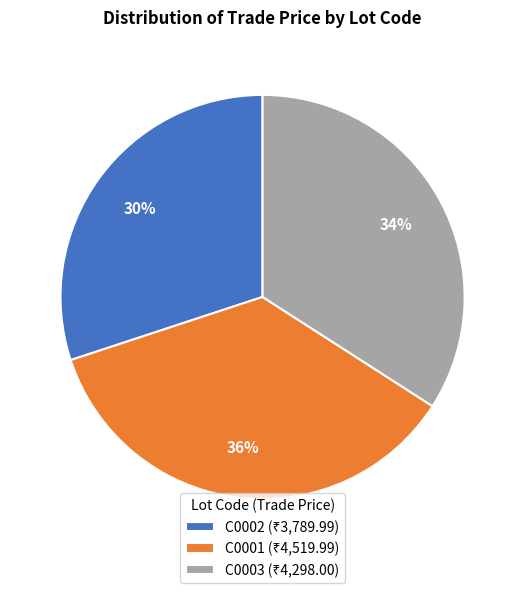

Is C0002 the majority of the pie?

No